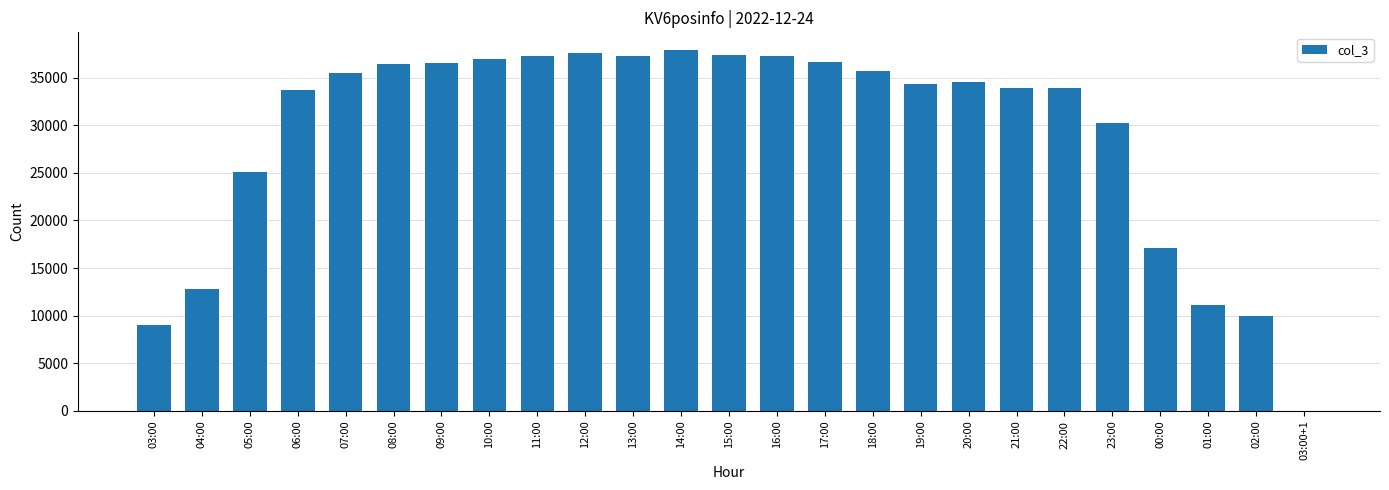

What is the ratio of the value at 10:00 to the value at 21:00?

1.1